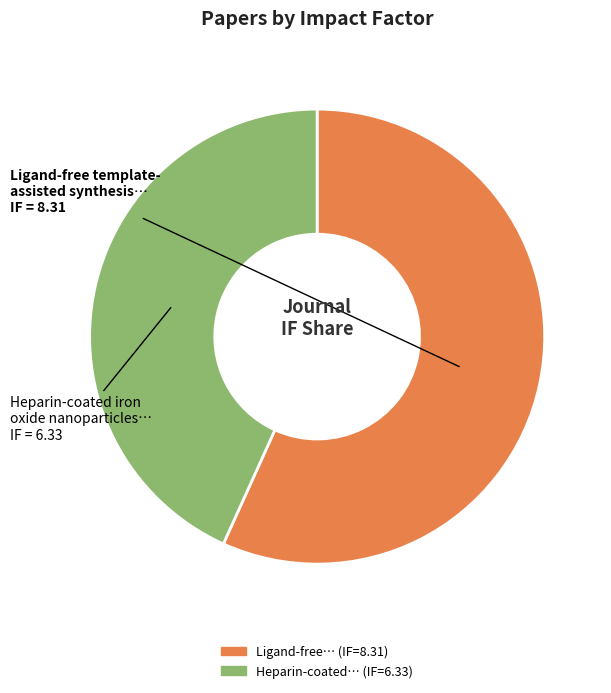

Is there a majority slice in this chart?

Yes